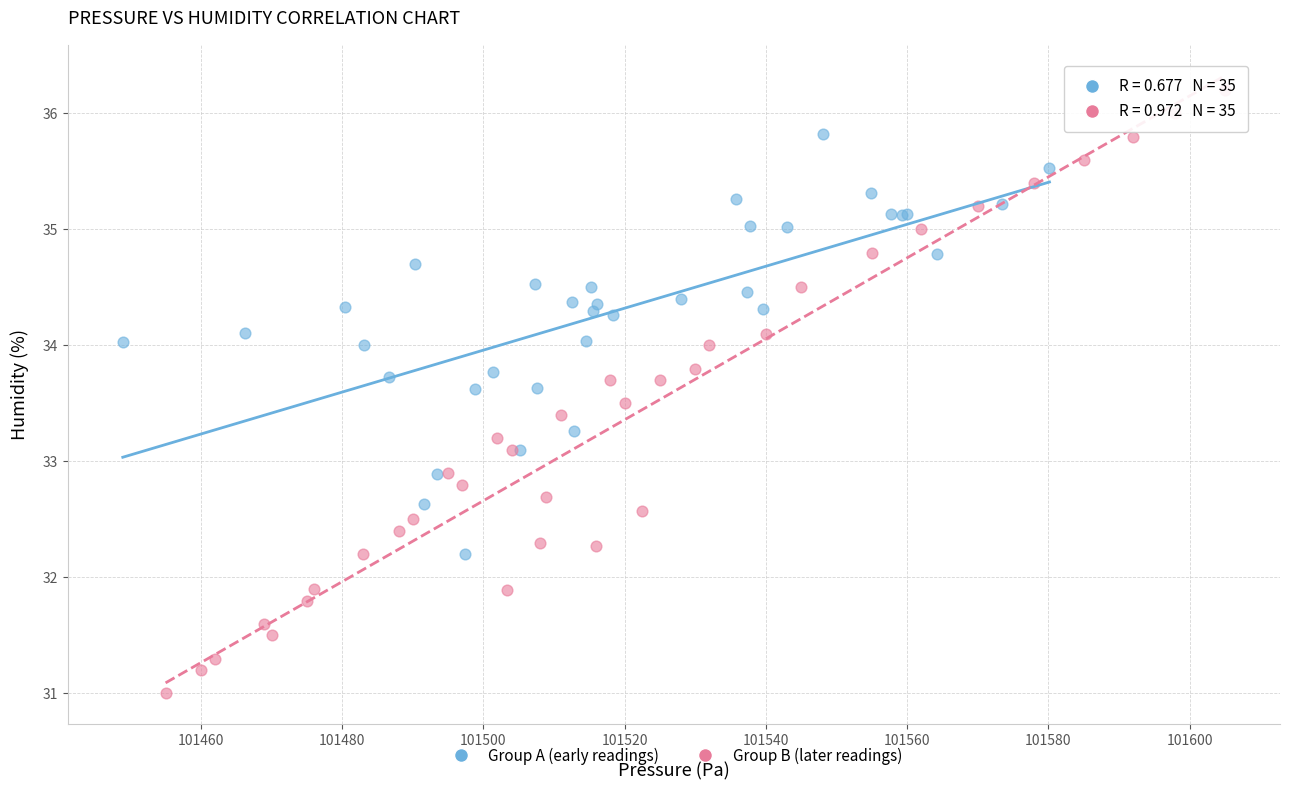

Which series contains the highest Y value?

Group B (later readings)